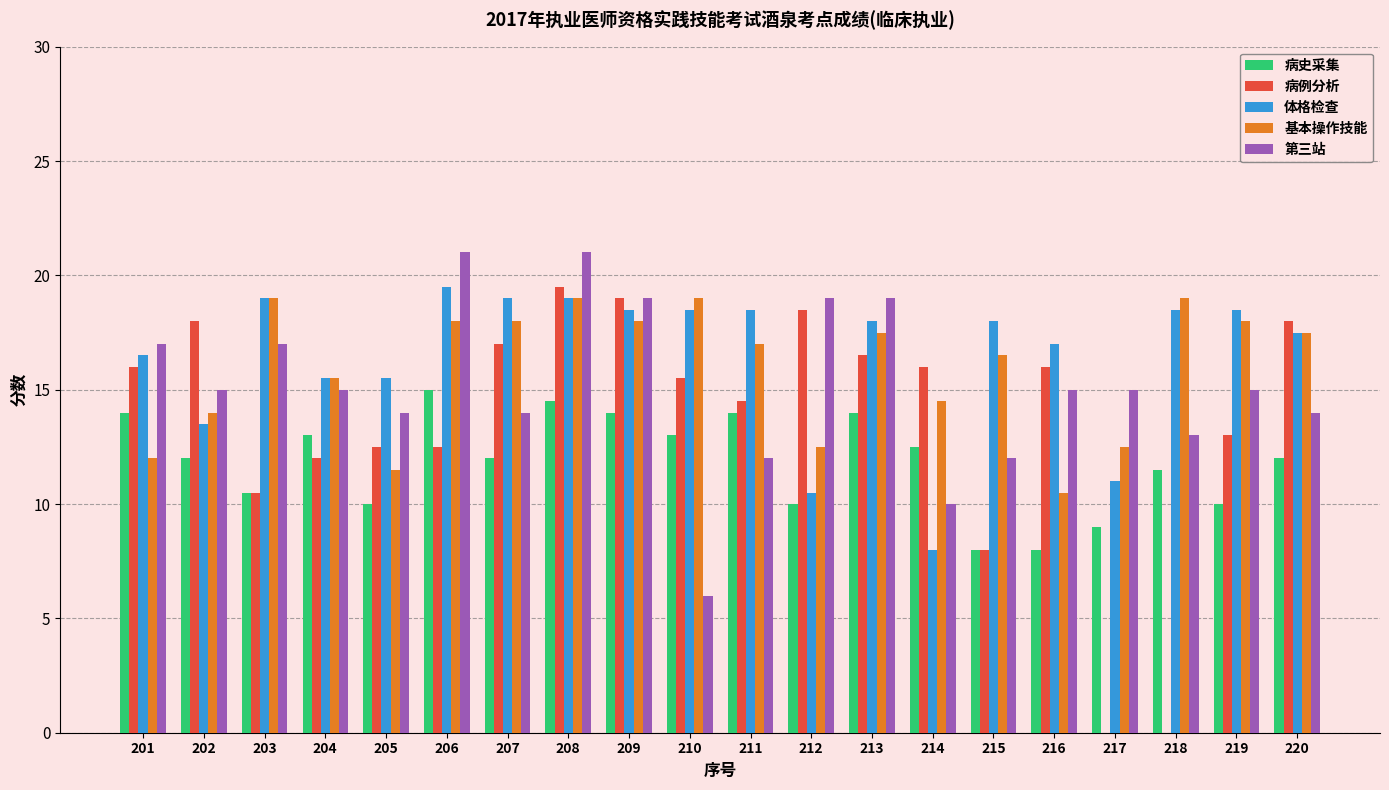

What is the sum of all 病例分析 values?

273.0